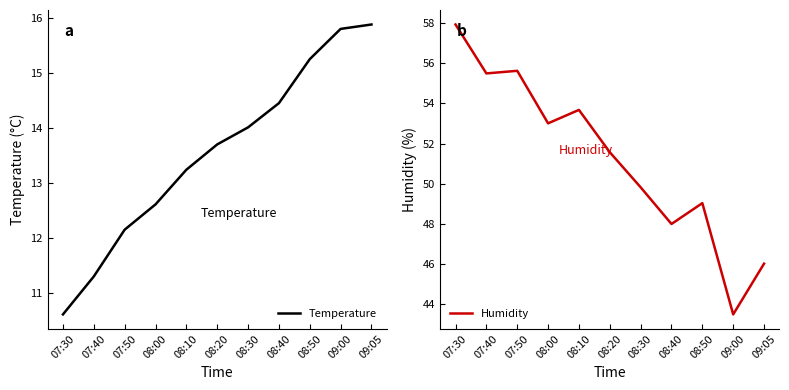

What is the sum of all Humidity values?

563.7